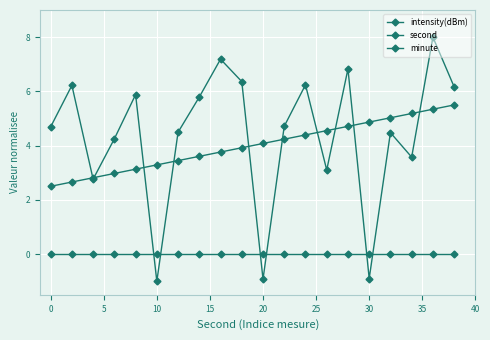

How many distinct data groups are displayed?

3